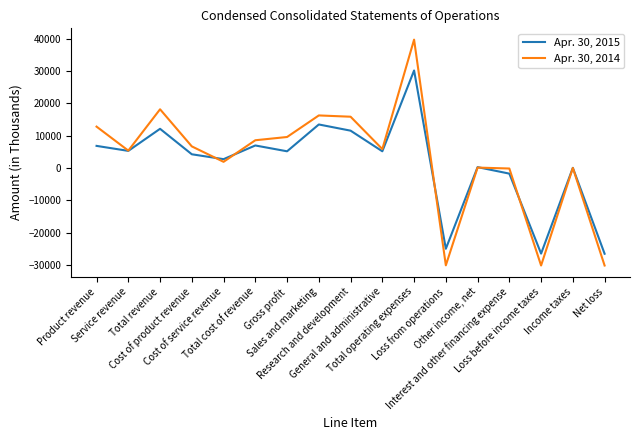

What is the maximum value shown in the chart?

39657